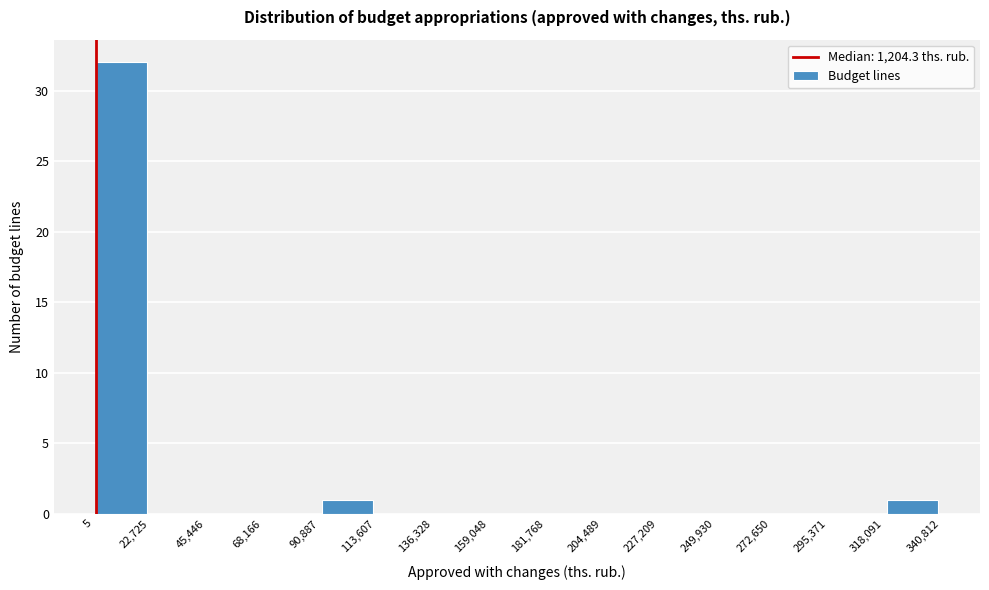

Which range on the x-axis has the tallest bar?

5 to 22,725